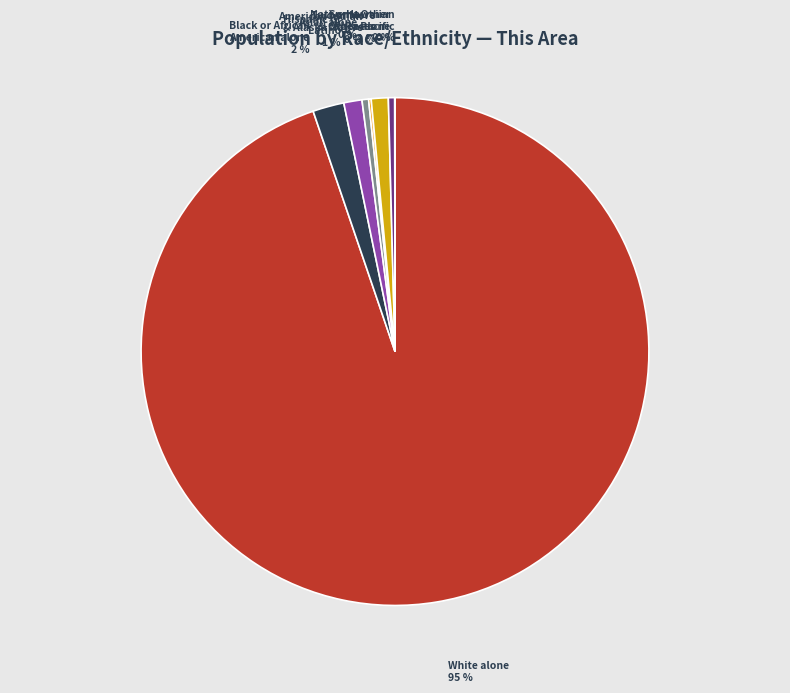

Does any single category account for the majority?

Yes